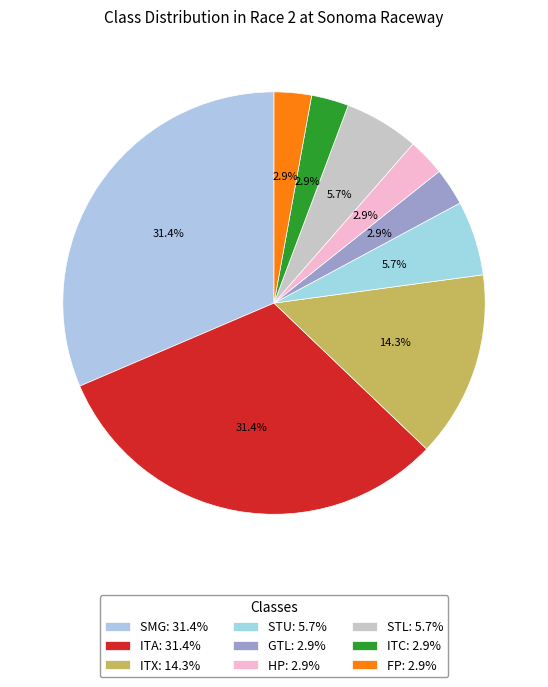

How much of the chart is everything except ITX?

85.7%